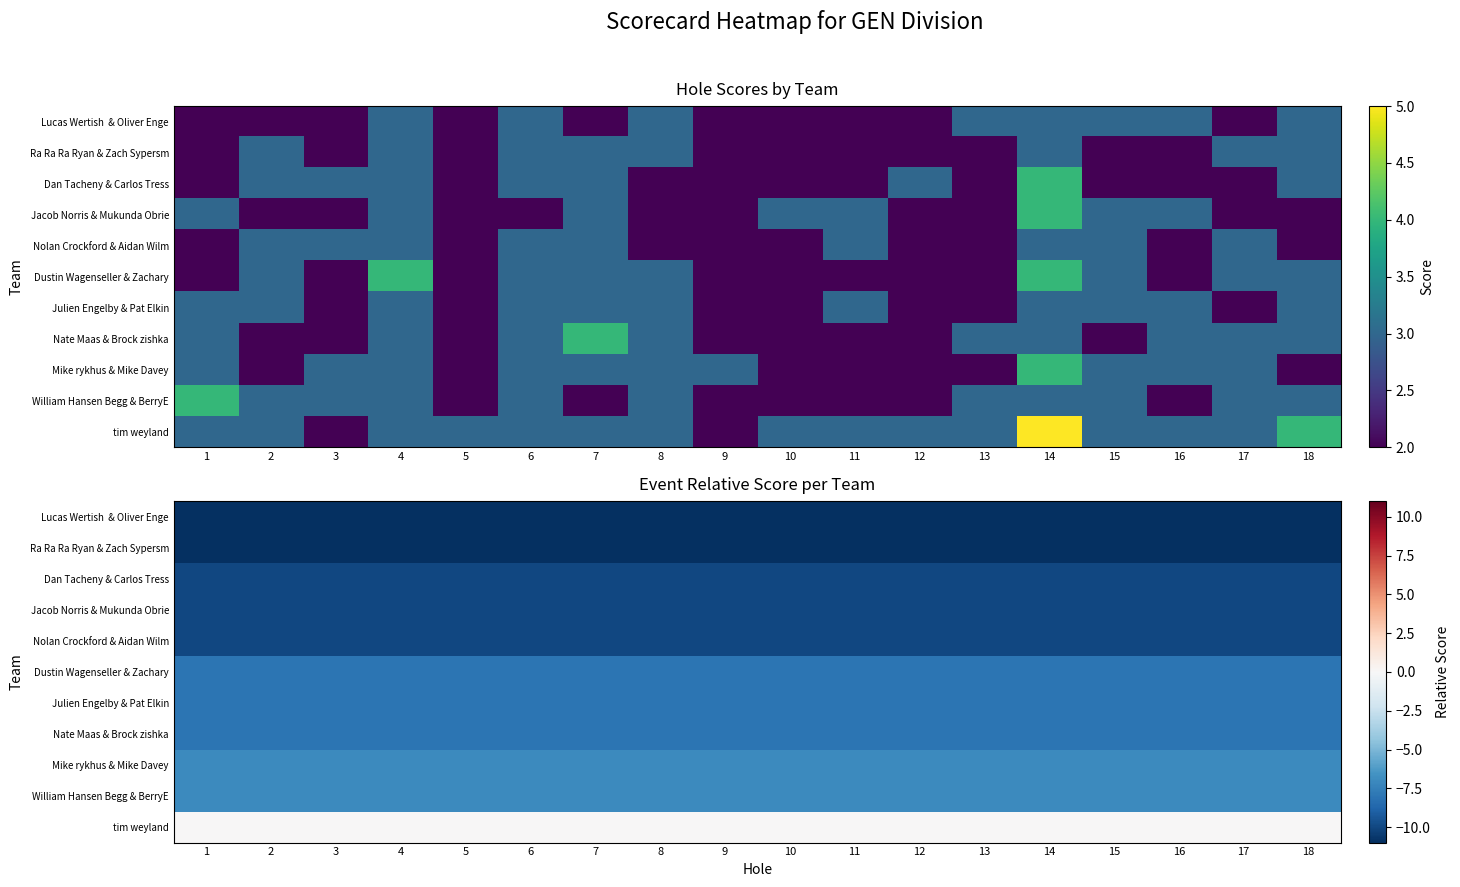

How many series are shown in this chart?

11